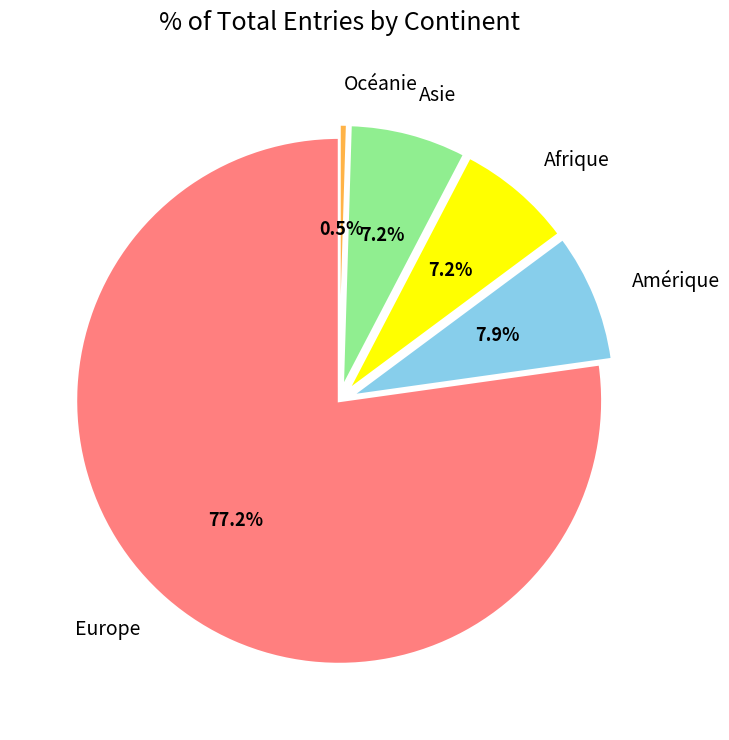

The Europe slice represents 91% of the pie. True or false?

False